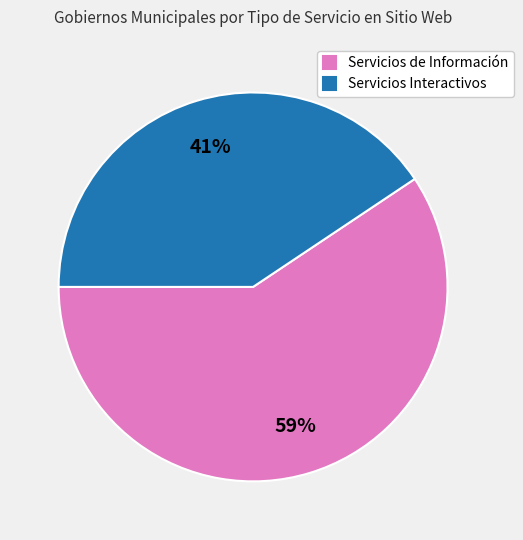

To the nearest percent, what percentage of the pie is Servicios Interactivos?

41%